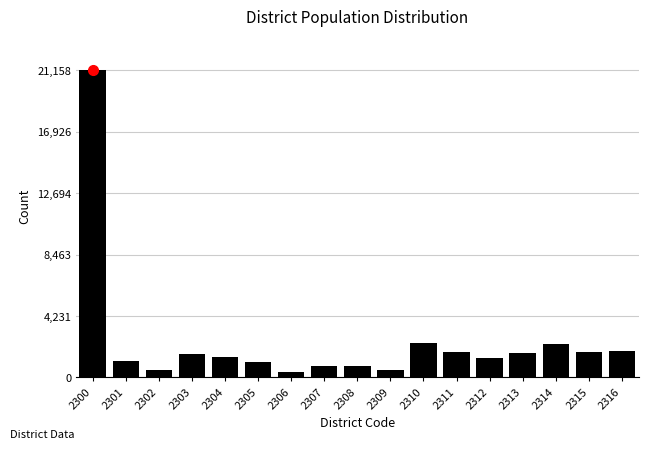

What is the change in value from 2300 to 2310?

-18800